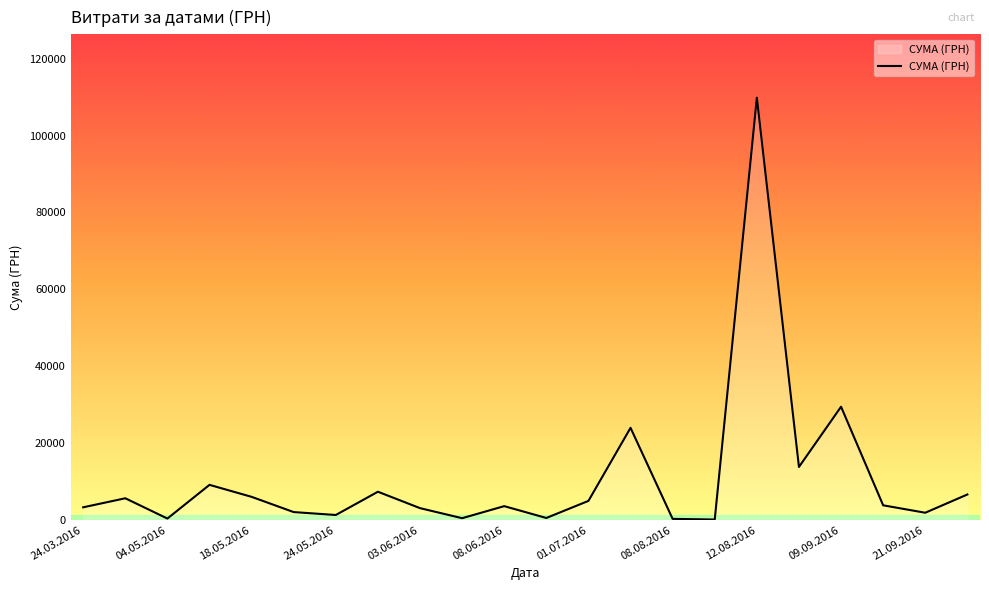

What is the greatest value displayed?

109857.0